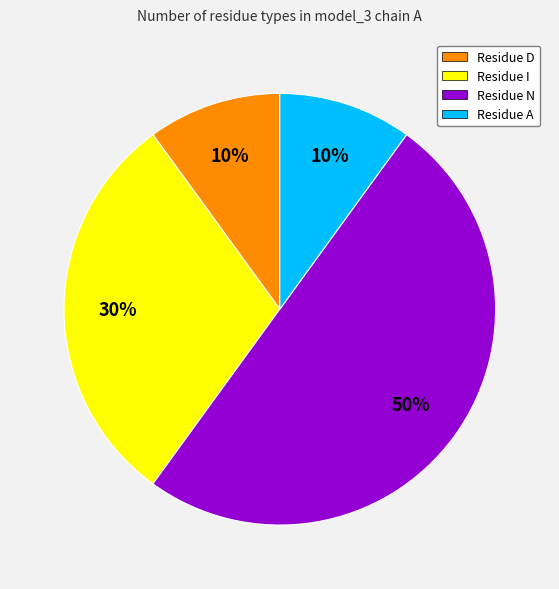

How many segments does this pie chart have?

4